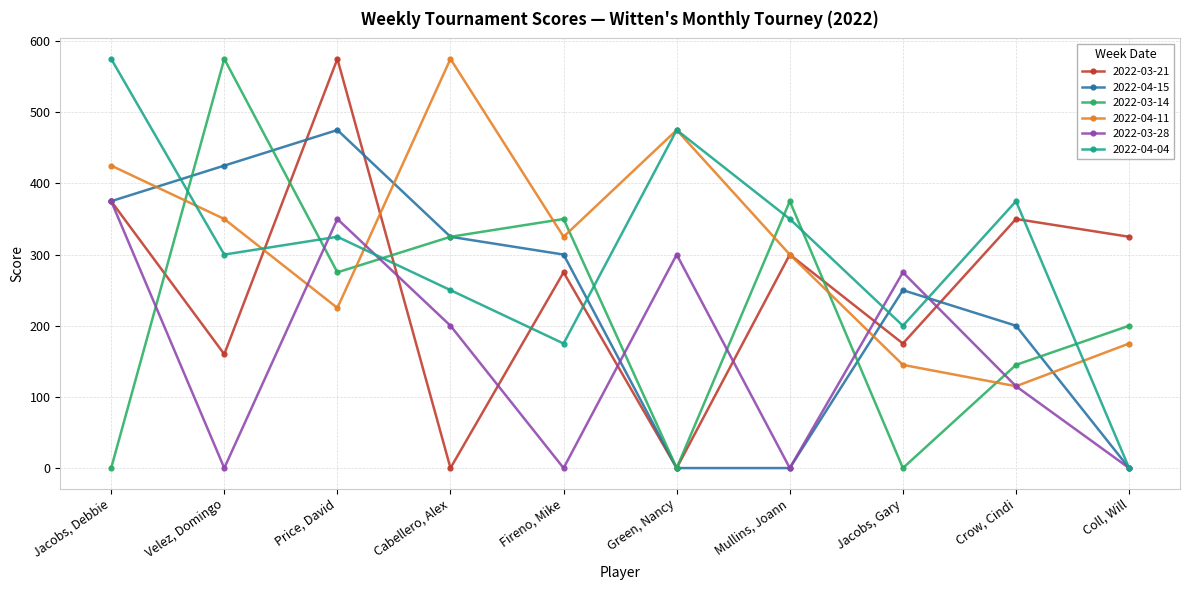

True or false: 2022-03-14 and 2022-04-11 cross at least once.

True